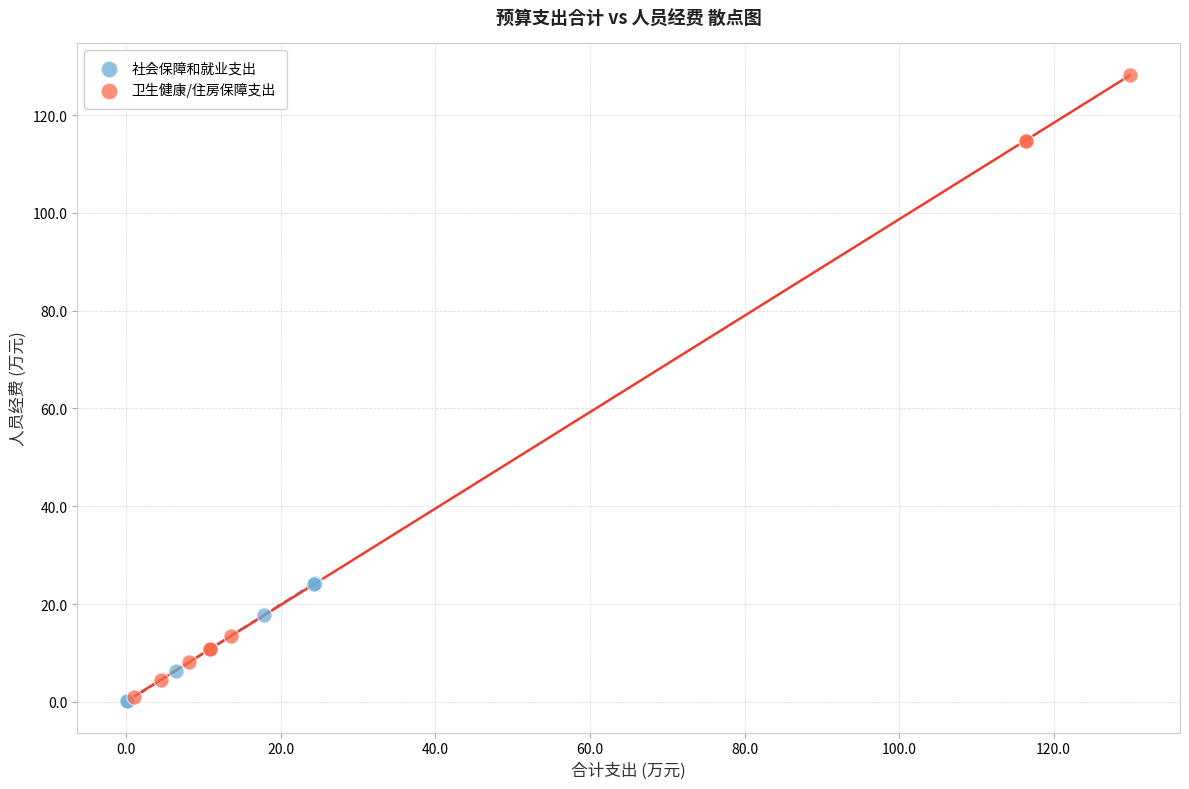

What are all the series names shown in the legend?

社会保障和就业支出, 卫生健康/住房保障支出